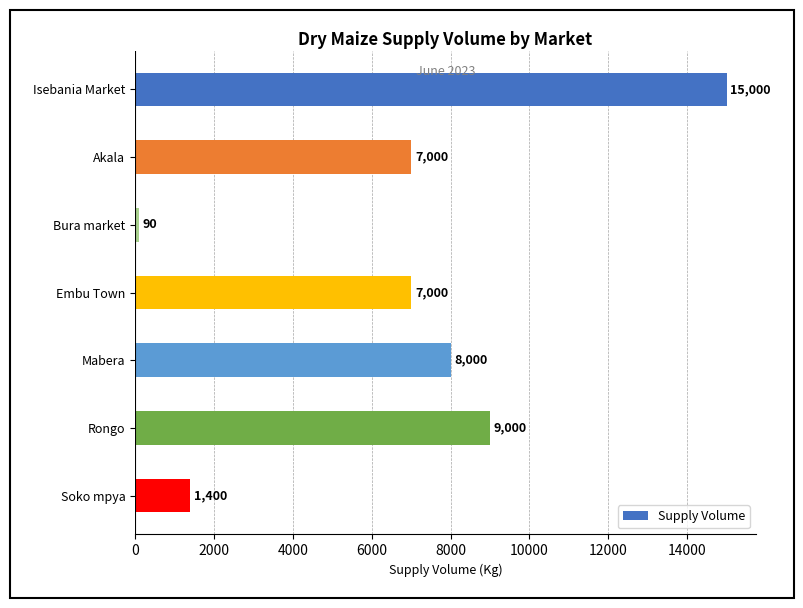

What is the maximum value shown in the chart?

15000